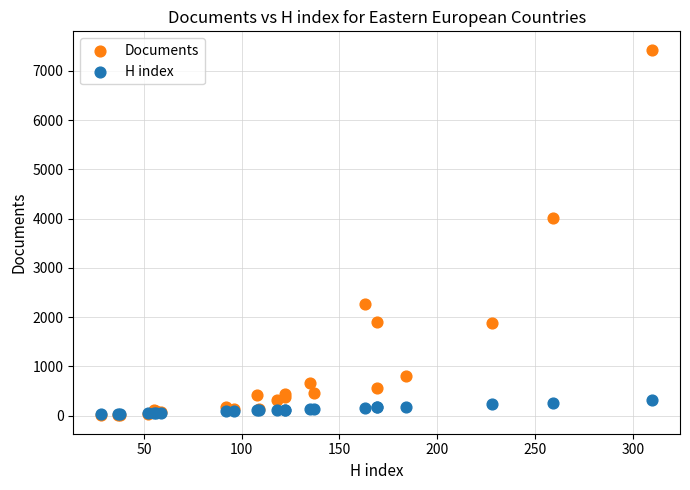

Across all series, what Y value is closest to 3718?

4019